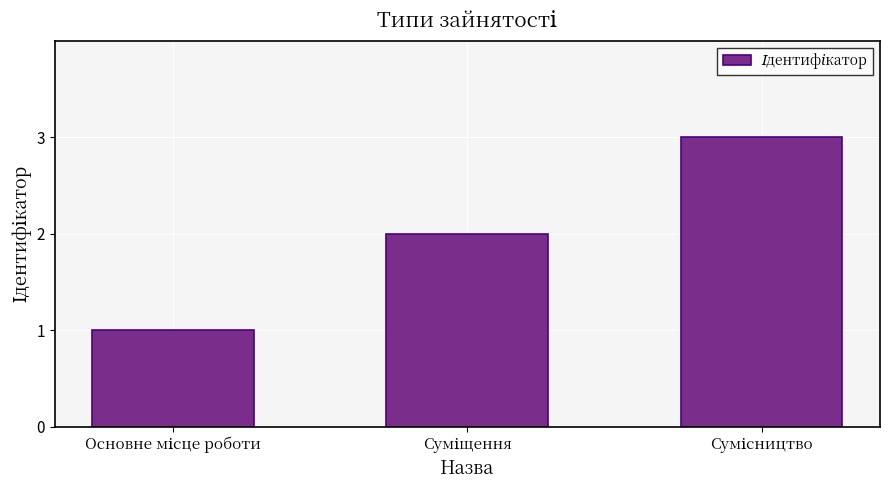

How many bars are there in total?

3